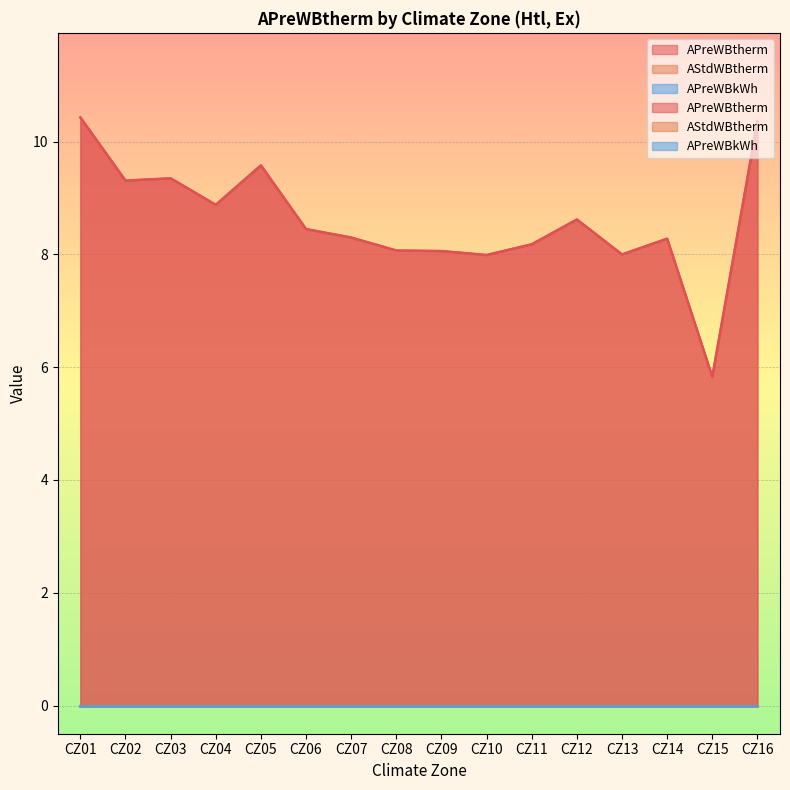

Which series has the largest range (max minus min)?

APreWBtherm